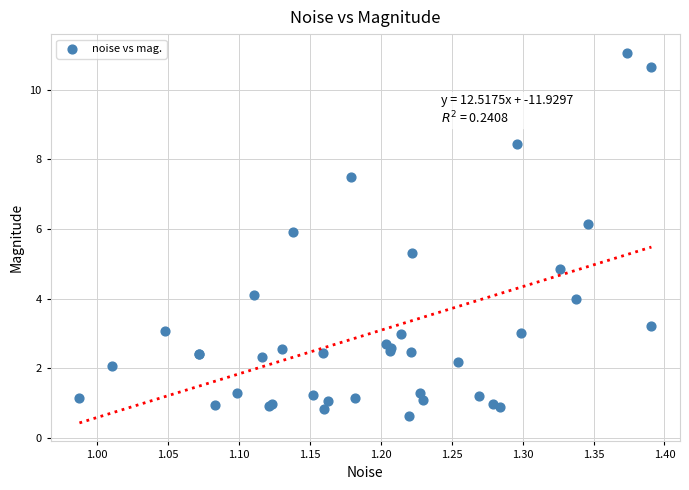

What Y value in the scatter plot is closest to 5?

4.9